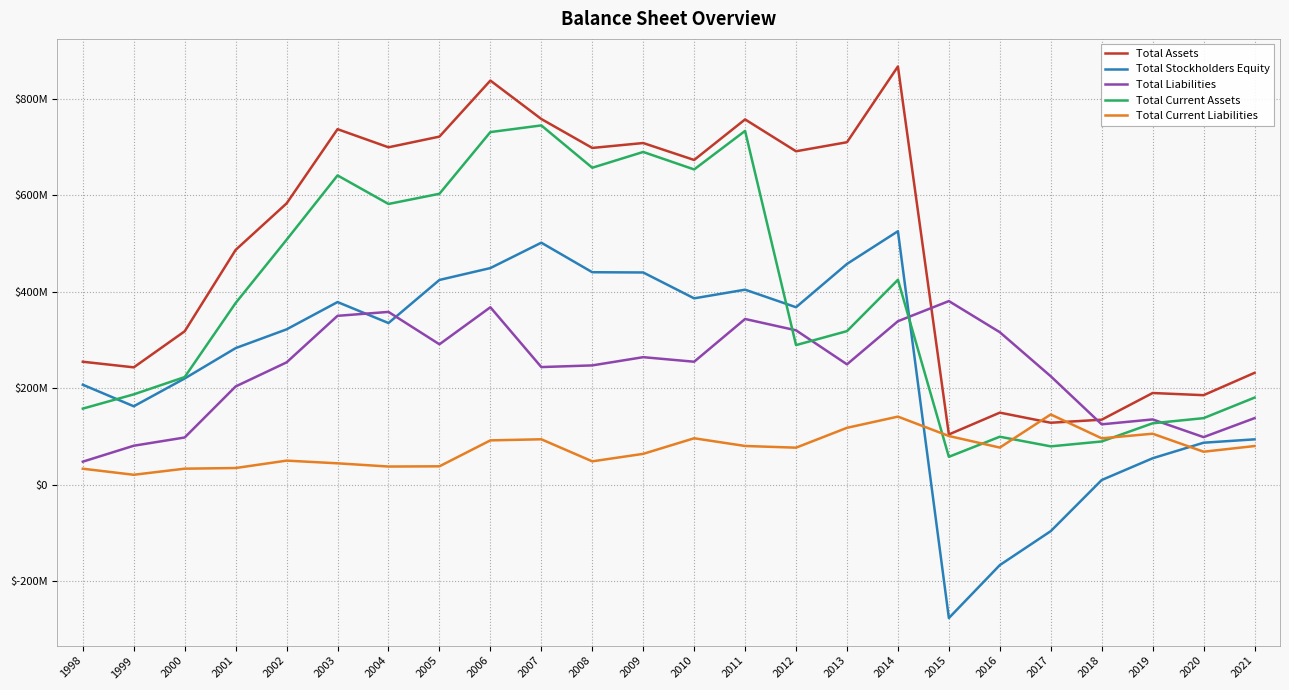

What are all the series names shown in the legend?

Total Assets, Total Stockholders Equity, Total Liabilities, Total Current Assets, Total Current Liabilities